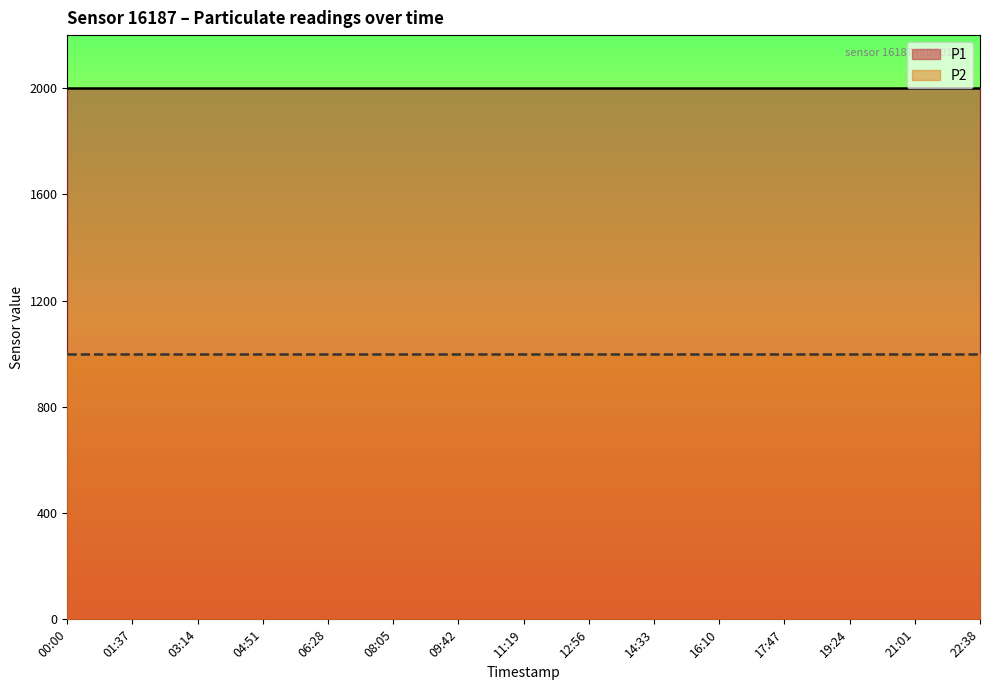

What is the minimum value shown in the chart?

999.9